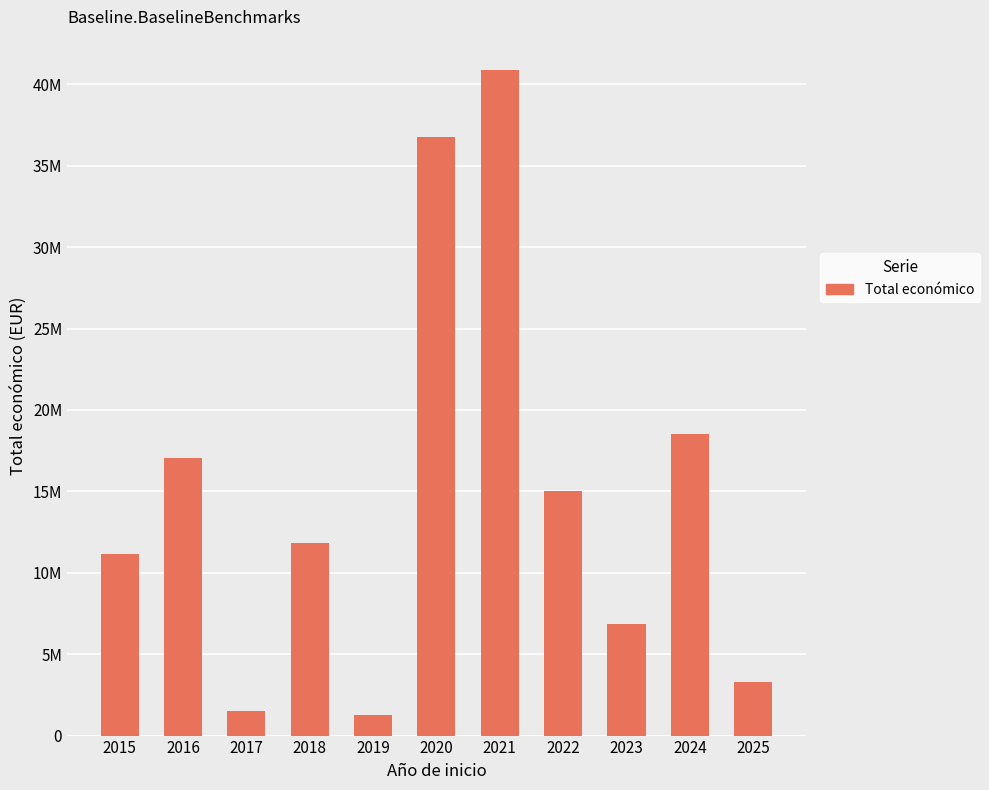

List the labels in order of value, smallest first.

2019, 2017, 2025, 2023, 2015, 2018, 2022, 2016, 2024, 2020, 2021